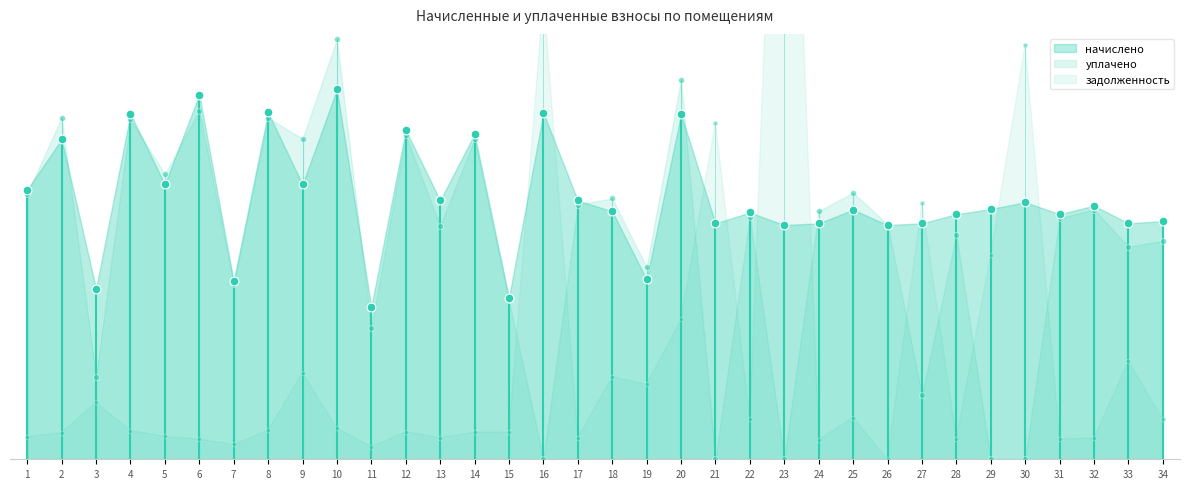

Which series contains the highest Y value?

задолженность